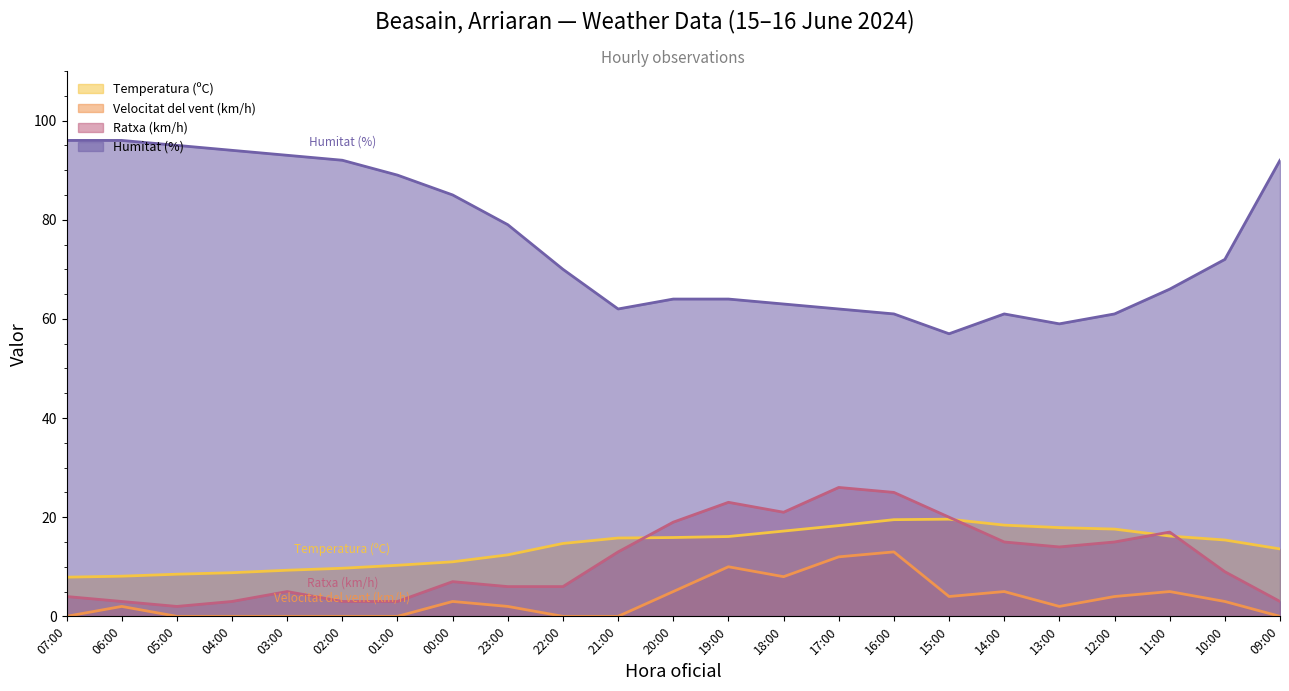

In Ratxa (km/h), how many points are lower than both neighbors (excluding endpoints)?

3